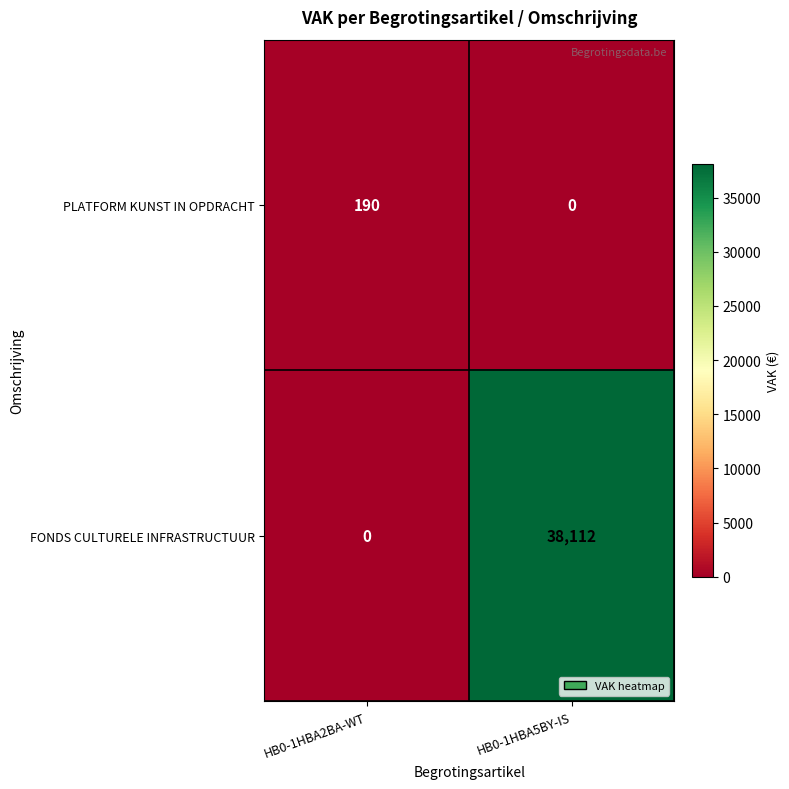

Rank the series at HB0-1HBA5BY-IS from lowest to highest value.

PLATFORM KUNST IN OPDRACHT, FONDS CULTURELE INFRASTRUCTUUR